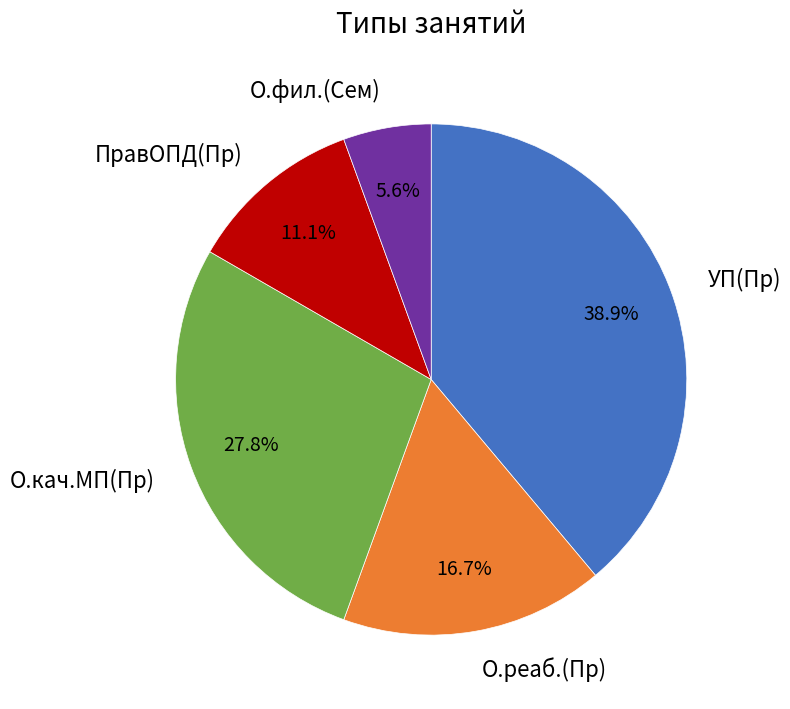

Does any single category account for the majority?

No